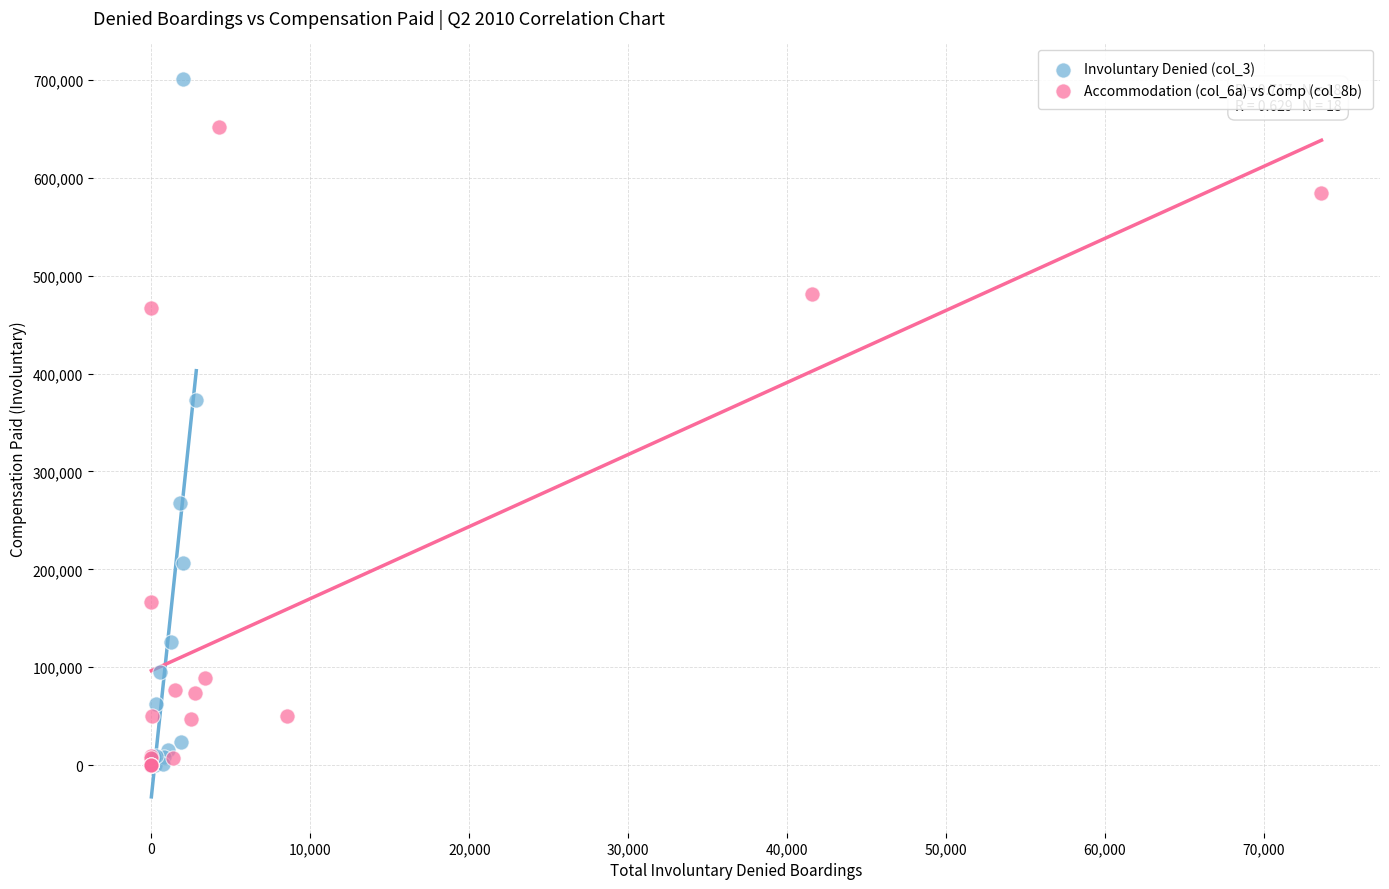

What are all the series names shown in the legend?

Involuntary Denied (col_3), Accommodation (col_6a) vs Comp (col_8b)